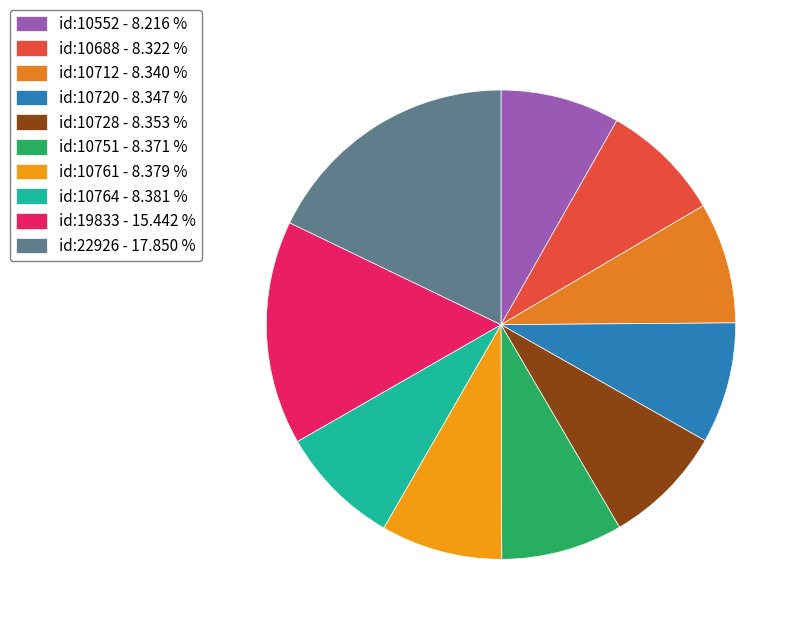

Is it true that id:10552 is 8% of the pie?

True